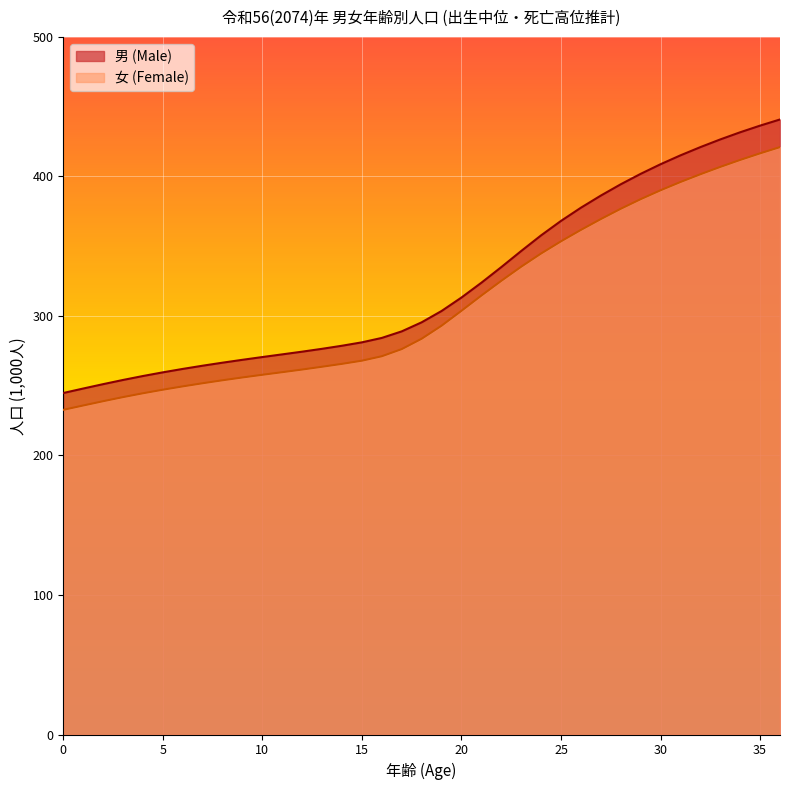

At how many categories does at least one series exceed 293?

19